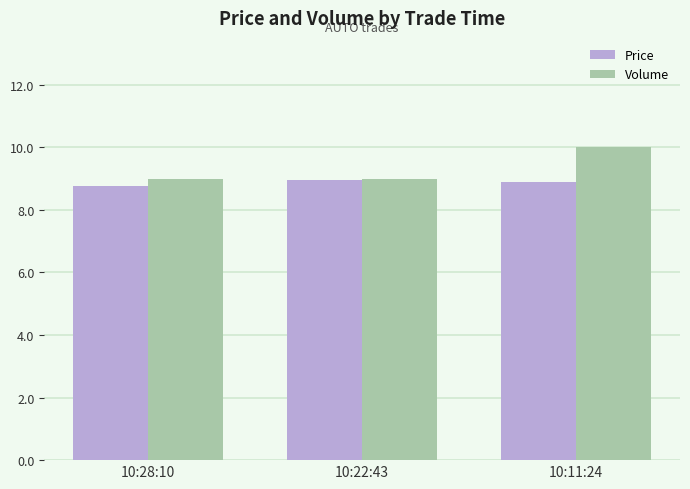

What is the sum of the Price values at 10:11:24 and 10:22:43?

17.9